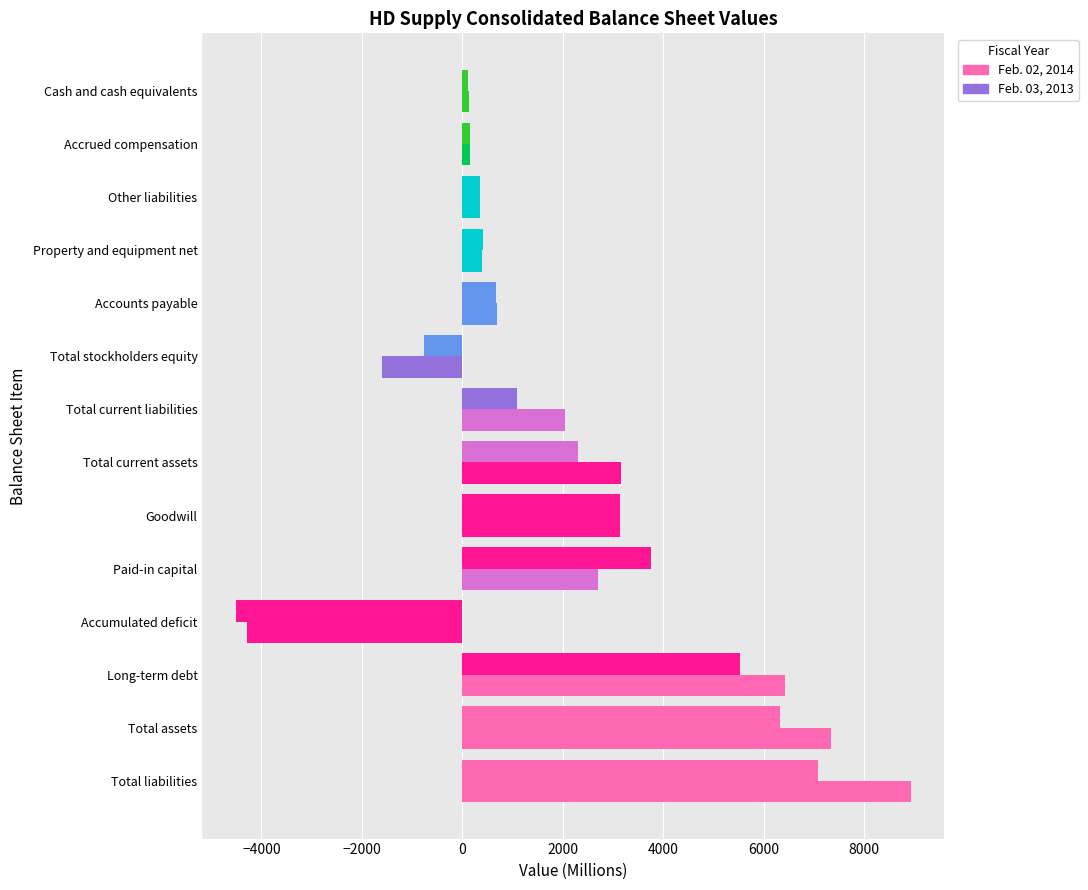

Count the number of data series in this chart.

2